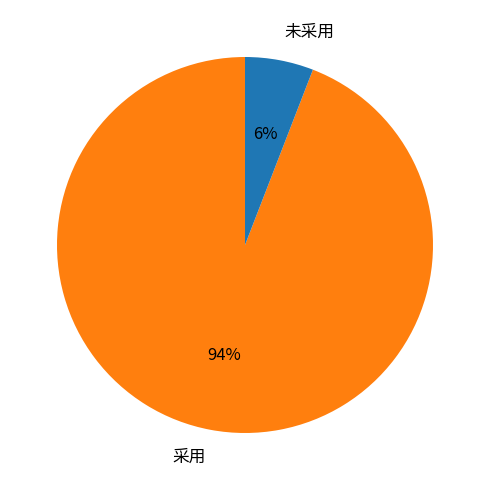

To the nearest percent, what is the combined percentage of 采用 and 未采用?

100%